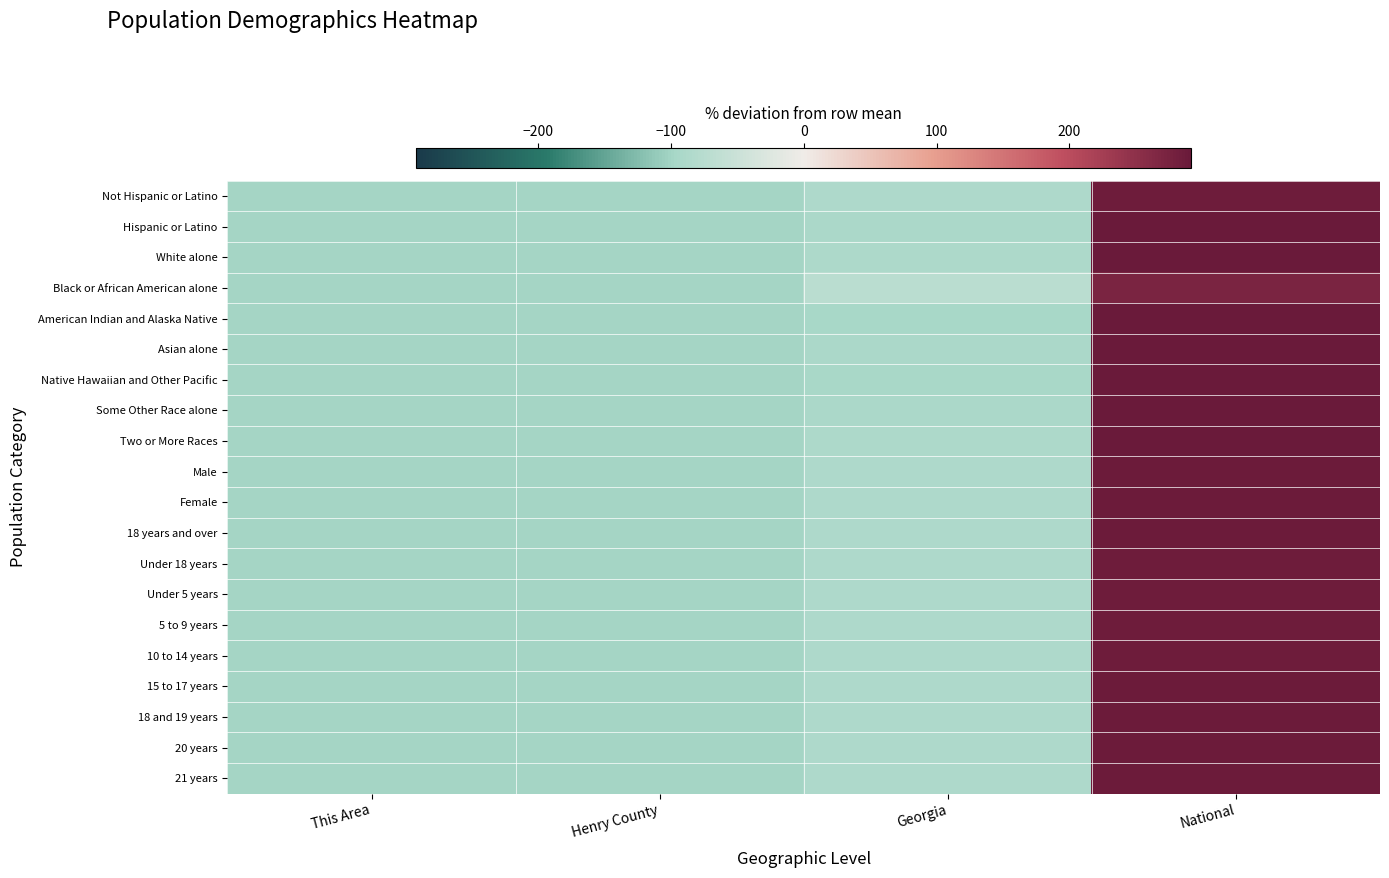

Rank the series at This Area from lowest to highest value.

Hispanic or Latino, American Indian and Alaska Native, Some Other Race alone, Native Hawaiian and Other Pacific, Two or More Races, Asian alone, 21 years, Under 5 years, 20 years, 18 and 19 years, White alone, Female, 18 years and over, 5 to 9 years, Male, Under 18 years, Not Hispanic or Latino, 10 to 14 years, 15 to 17 years, Black or African American alone